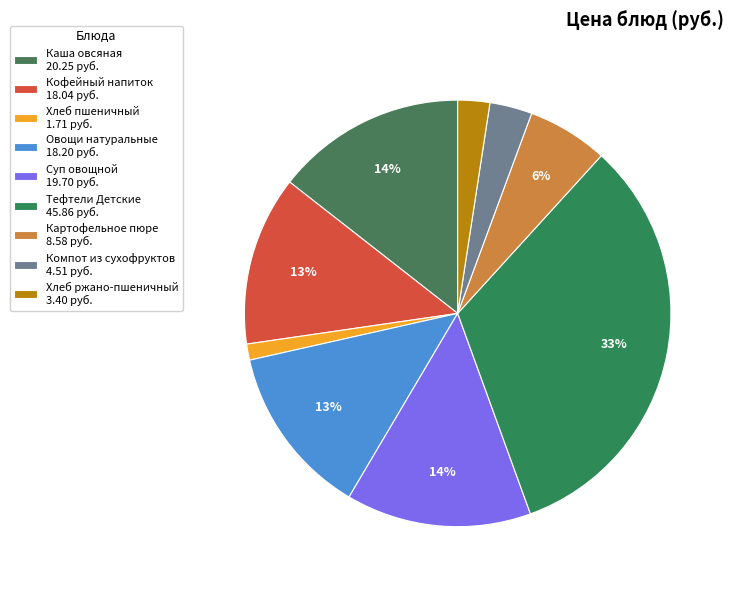

What percentage is NOT represented by Картофельное пюре?

93.9%